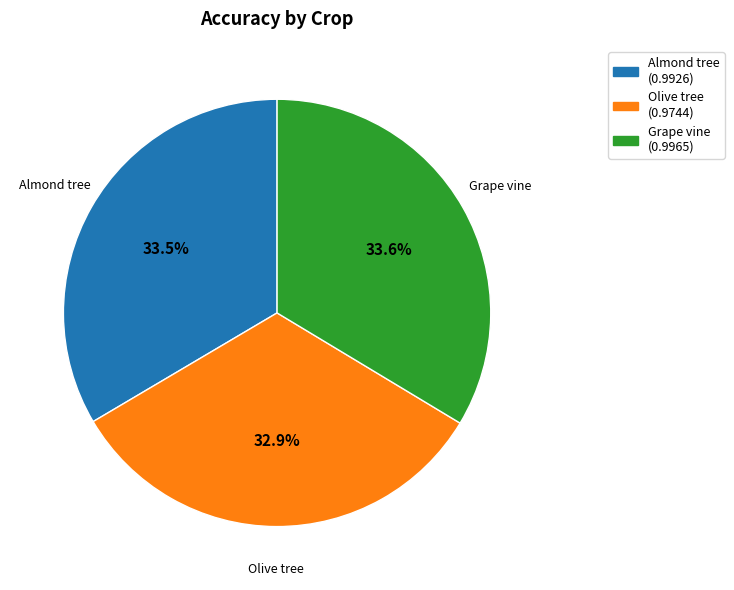

How many segments does this pie chart have?

3